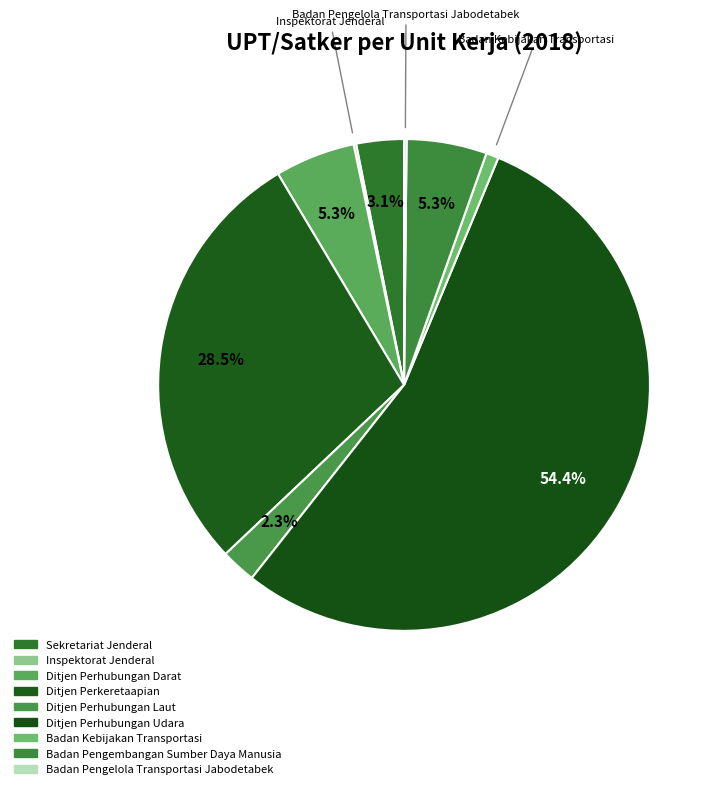

Is there a majority slice in this chart?

Yes